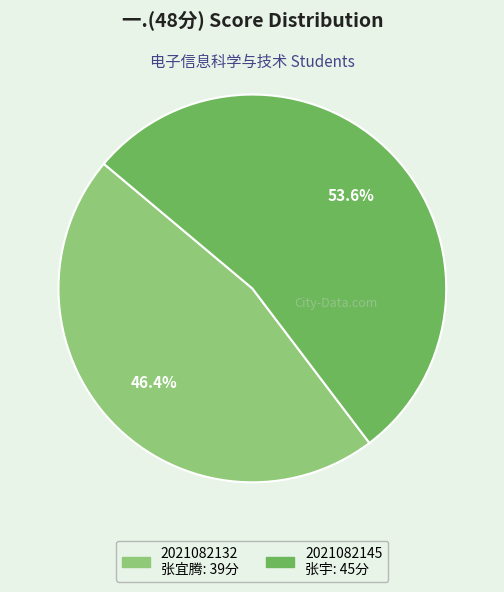

How many segments does this pie chart have?

2